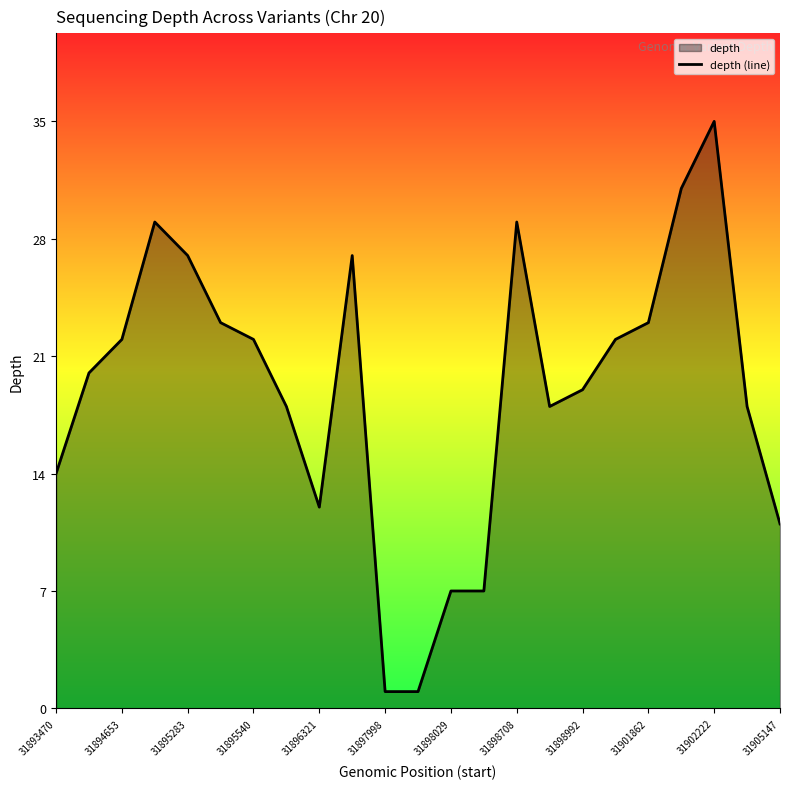

Does the chart display data point markers on the line(s)?

No